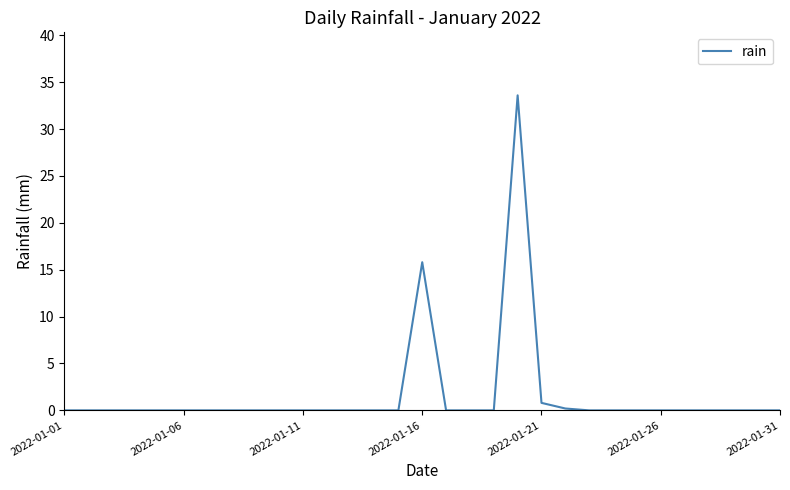

True or false: the data has more than 0 interior local peaks.

True